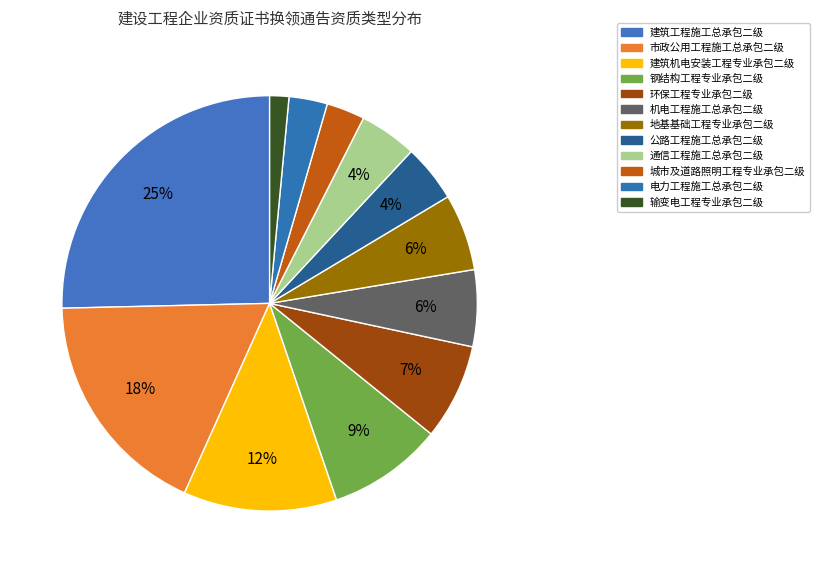

Which category has the biggest portion of the pie?

建筑工程施工总承包二级